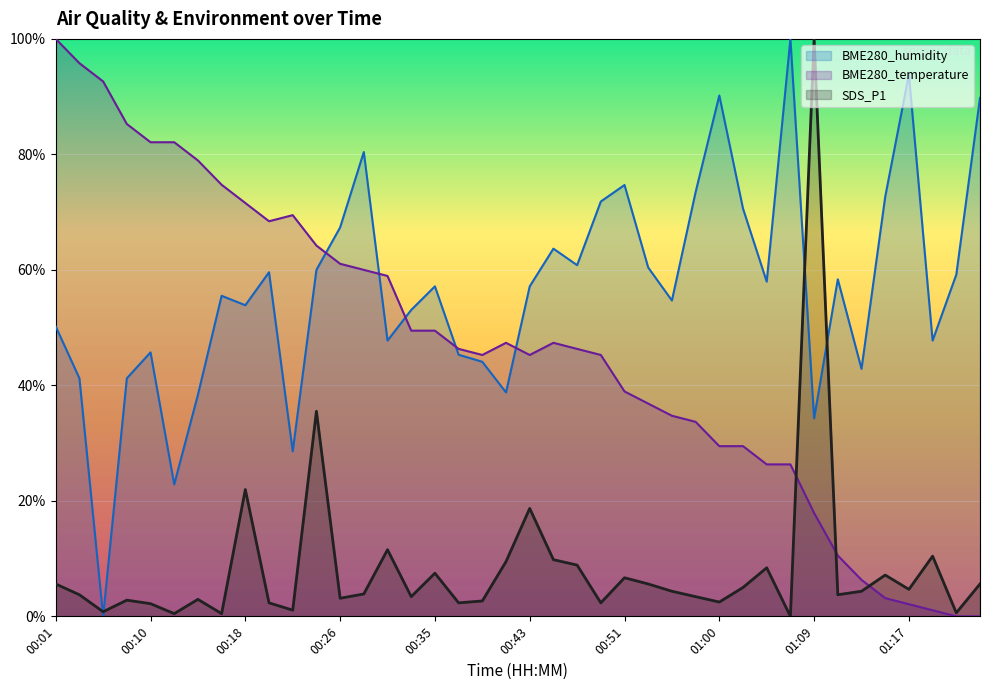

What is the label of the 3rd point from the left?

00:05